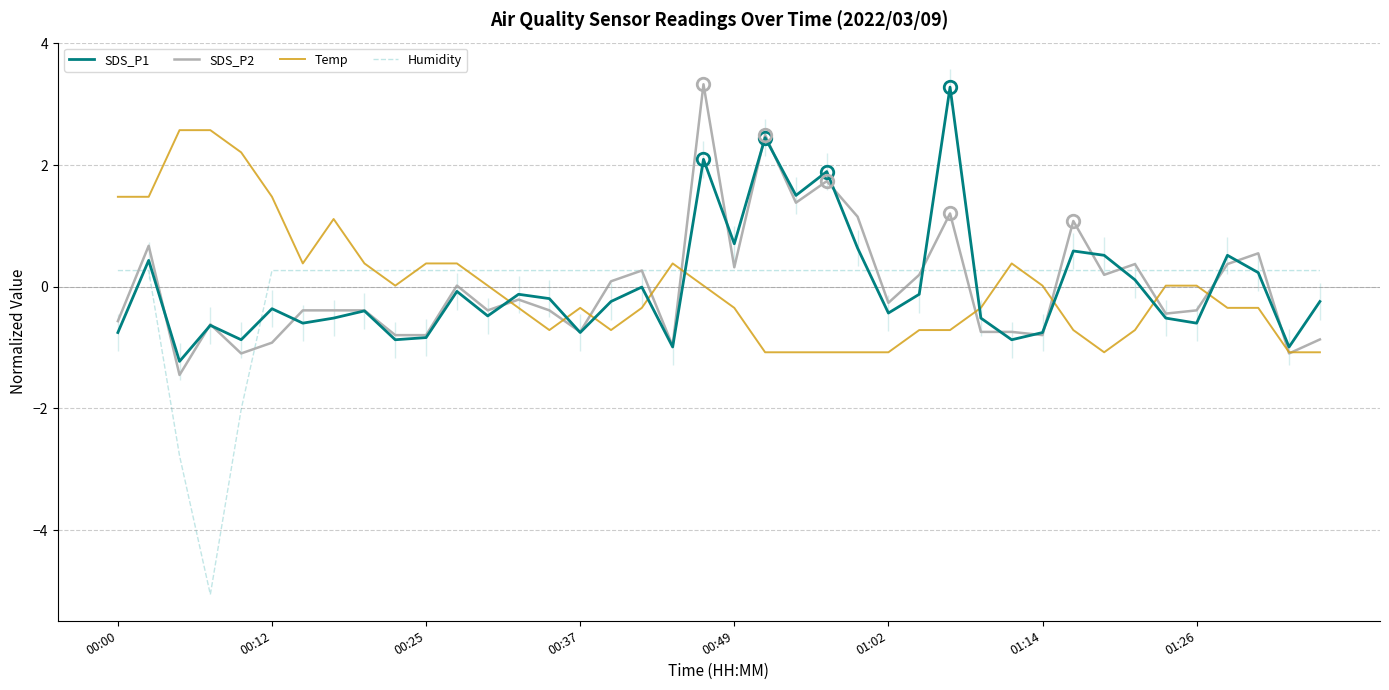

Reading left to right, what are all the values shown in this chart?

SDS_P1: -0.8	0.4	-1.2	-0.6	-0.9	-0.4	-0.6	-0.5	-0.4	-0.9	-0.8	-0.1	-0.5	-0.1	-0.2	-0.8	-0.2	-0.0	-1.0	2.1	0.7	2.5	1.5	1.9	0.6	-0.4	-0.1	3.3	-0.5	-0.9	-0.8	0.6	0.5	0.1	-0.5	-0.6	0.5	0.2	-1.0	-0.2
SDS_P2: -0.6	0.7	-1.5	-0.6	-1.1	-0.9	-0.4	-0.4	-0.4	-0.8	-0.8	0.0	-0.4	-0.2	-0.4	-0.7	0.1	0.3	-1.0	3.3	0.3	2.5	1.4	1.7	1.2	-0.3	0.2	1.2	-0.7	-0.7	-0.8	1.1	0.2	0.4	-0.4	-0.4	0.4	0.6	-1.1	-0.9
Temp: 1.5	1.5	2.6	2.6	2.2	1.5	0.4	1.1	0.4	0.0	0.4	0.4	0.0	-0.3	-0.7	-0.3	-0.7	-0.3	0.4	0.0	-0.3	-1.1	-1.1	-1.1	-1.1	-1.1	-0.7	-0.7	-0.3	0.4	0.0	-0.7	-1.1	-0.7	0.0	0.0	-0.3	-0.3	-1.1	-1.1
Humidity: 0.3	0.3	-2.8	-5.1	-2.0	0.3	0.3	0.3	0.3	0.3	0.3	0.3	0.3	0.3	0.3	0.3	0.3	0.3	0.3	0.3	0.3	0.3	0.3	0.3	0.3	0.3	0.3	0.3	0.3	0.3	0.3	0.3	0.3	0.3	0.3	0.3	0.3	0.3	0.3	0.3